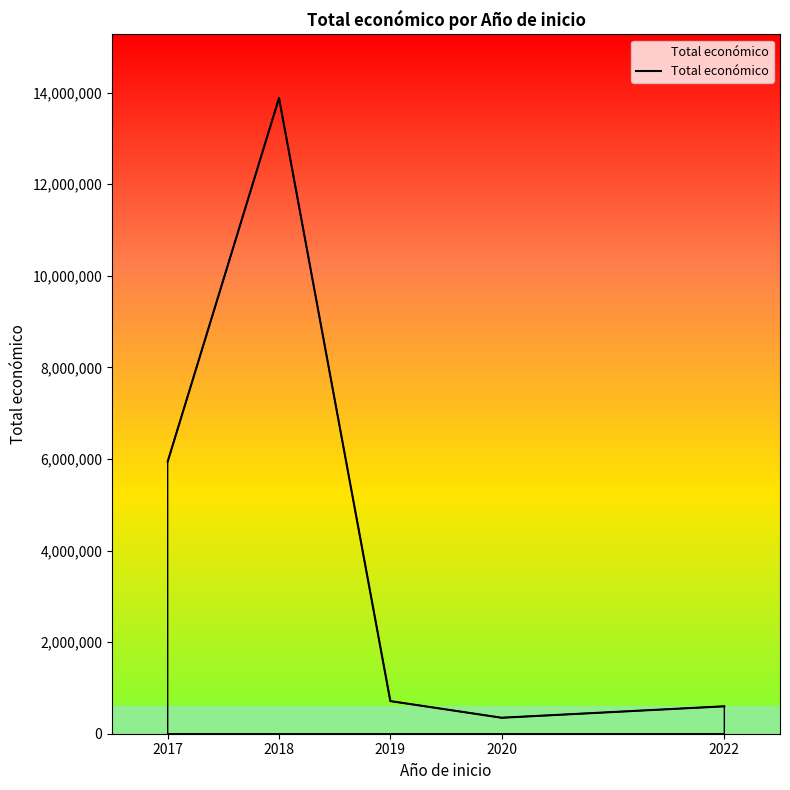

The value at 2022 is 598672. True or false?

True